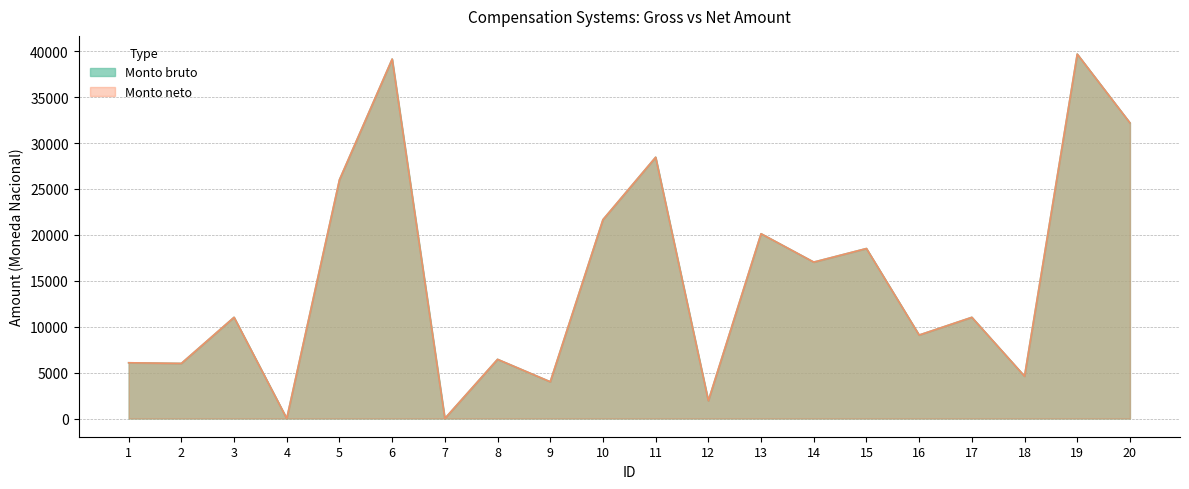

What are all the series names shown in the legend?

Monto bruto, Monto neto